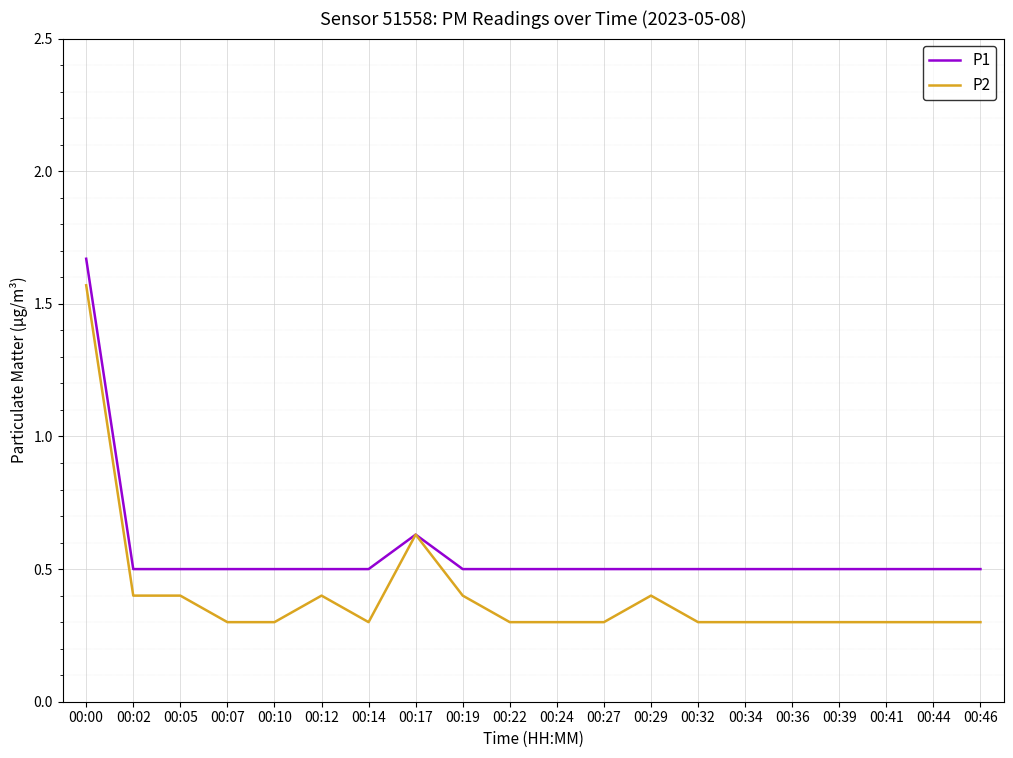

Which series has the largest range (max minus min)?

P2